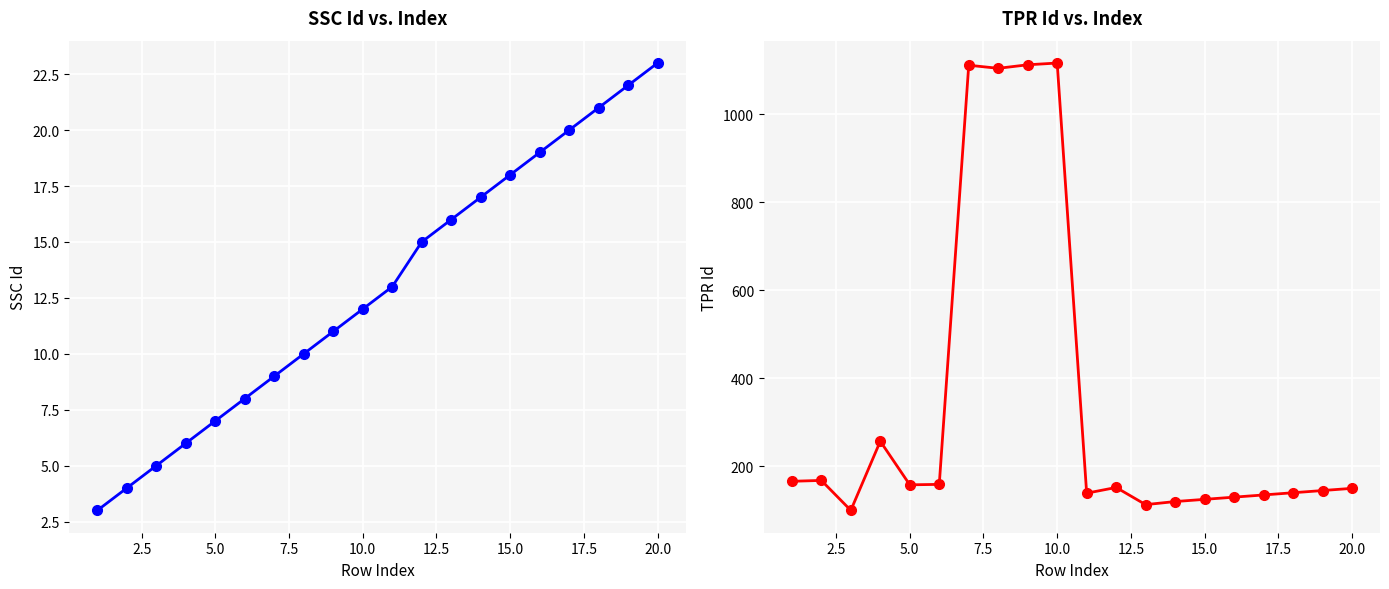

What are all the series names shown in the legend?

Standard Settlement Configuration Id, Time Pattern Regime Id